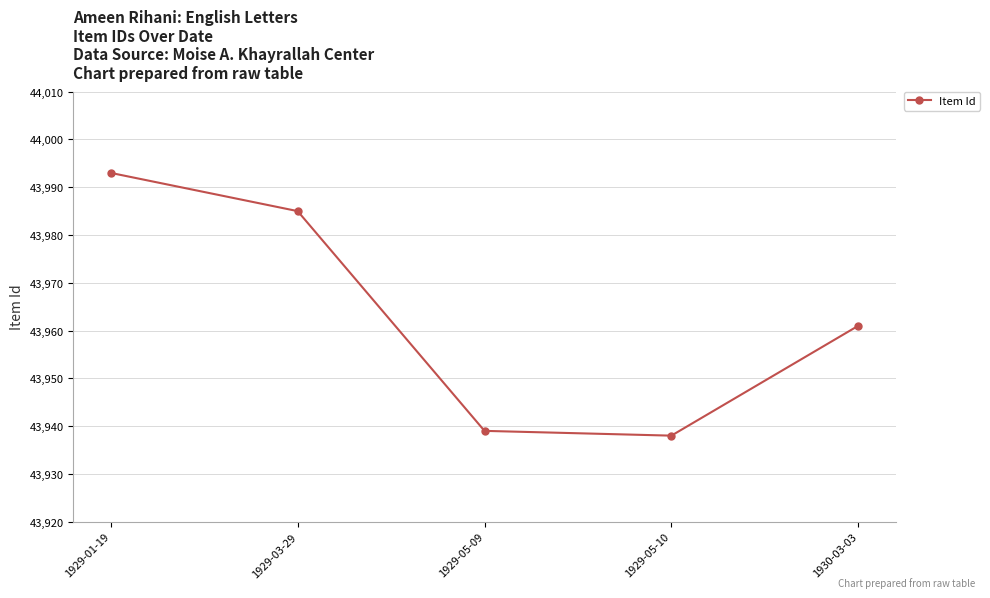

Is it true that the value at 1930-03-03 is 66253?

False